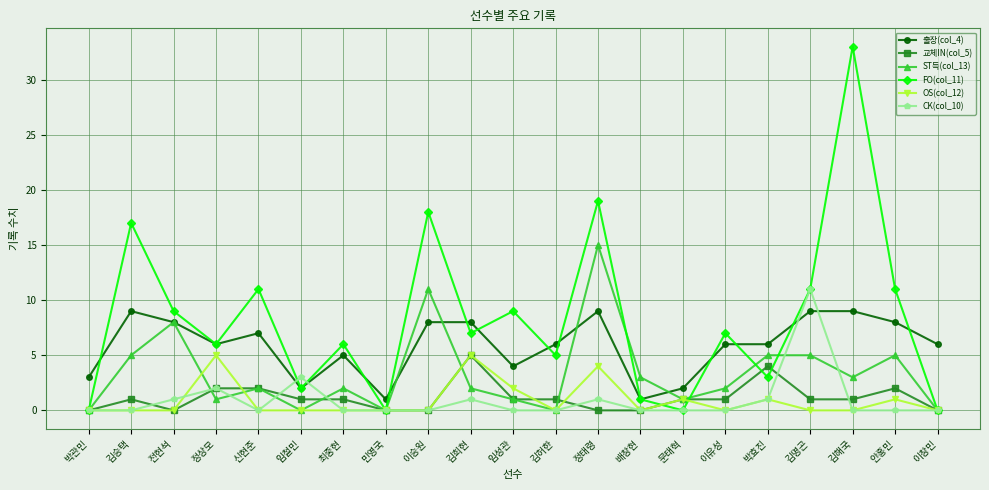

Reading right to left, list all the values displayed in this chart.

출장(col_4): 6	8	9	9	6	6	2	1	9	6	4	8	8	1	5	2	7	6	8	9	3
교체IN(col_5): 0	2	1	1	4	1	1	0	0	1	1	5	0	0	1	1	2	2	0	1	0
ST득(col_13): 0	5	3	5	5	2	1	3	15	0	1	2	11	0	2	0	2	1	8	5	0
FO(col_11): 0	11	33	11	3	7	0	1	19	5	9	7	18	0	6	2	11	6	9	17	0
OS(col_12): 0	1	0	0	1	0	1	0	4	0	2	5	0	0	0	0	0	5	0	0	0
CK(col_10): 0	0	0	11	1	0	0	0	1	0	0	1	0	0	0	3	0	2	1	0	0